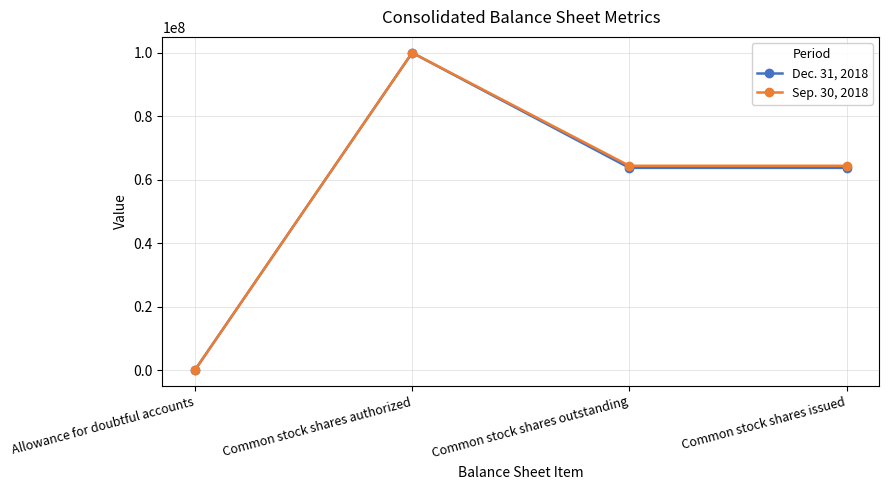

What position from the left is Common stock shares authorized?

2